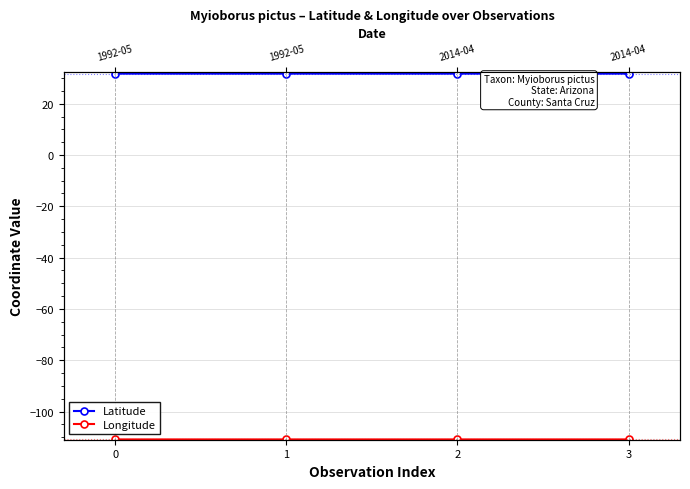

Where is the first local minimum for Longitude?

1